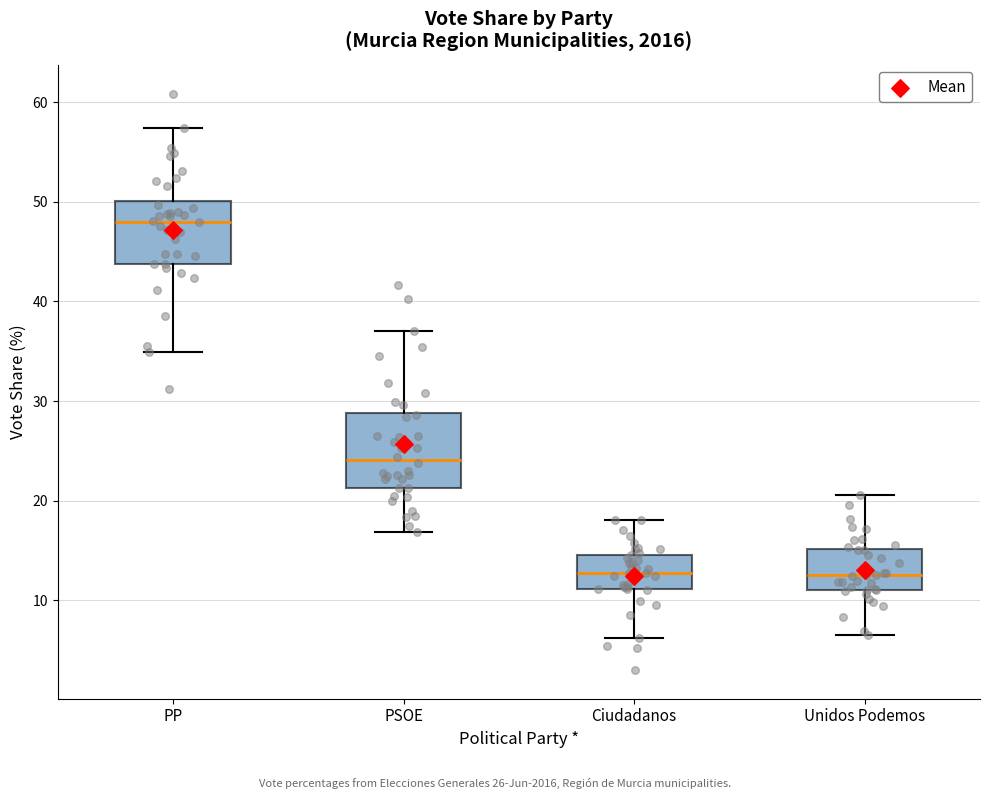

Reading left to right, read every box against the y-axis: the position of its median line, the range the box covers, and the ends of its whiskers. The values are not printed on the chart, so give them approximately, as read against the axis.

PP: median 48, box 44 to 50, whiskers 35 to 57
PSOE: median 24, box 21 to 29, whiskers 17 to 37
Ciudadanos: median 13, box 11 to 15, whiskers 6 to 18
Unidos Podemos: median 13, box 11 to 15, whiskers 6 to 21